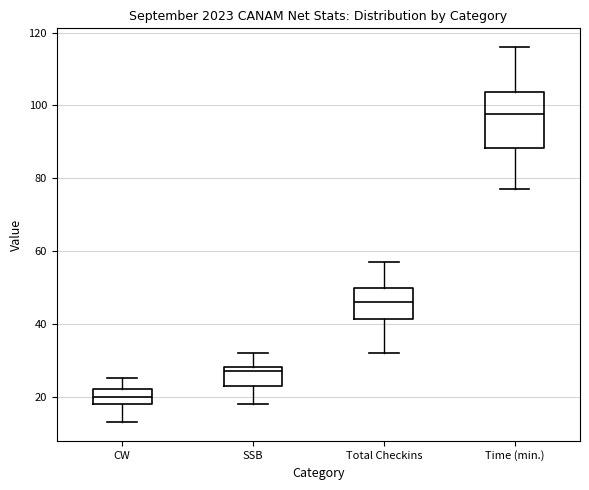

Comparing the boxes themselves (not the whiskers), which one is the tallest?

Time (min.)